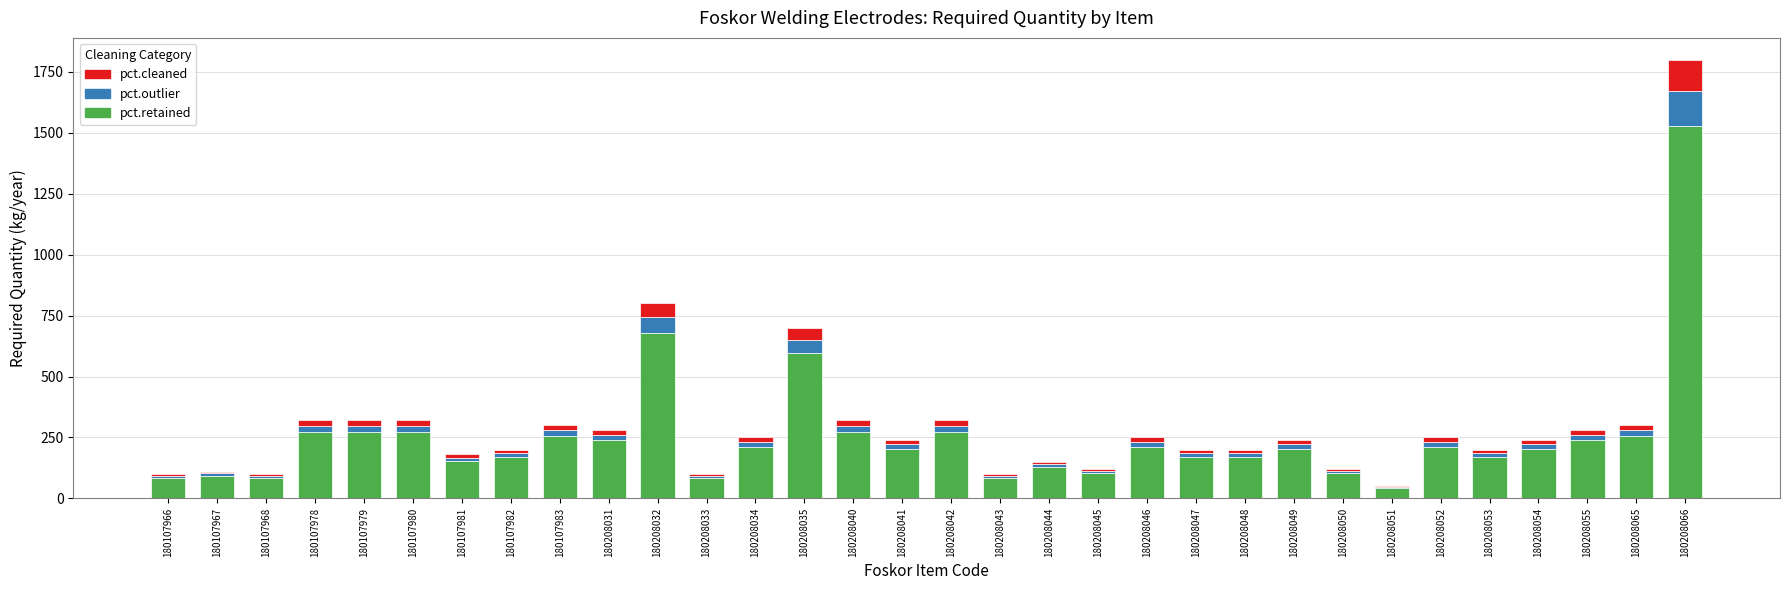

At which category is the sum across all series the highest?

180208066